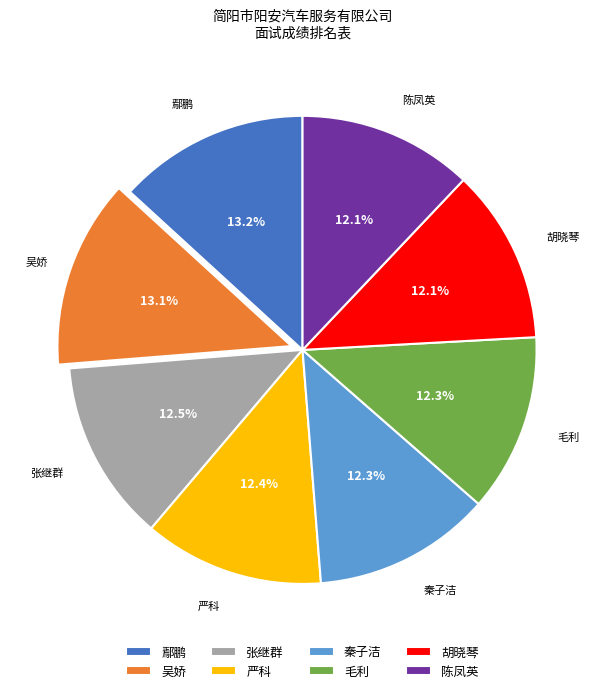

Does 毛利 represent more than half of the total?

No